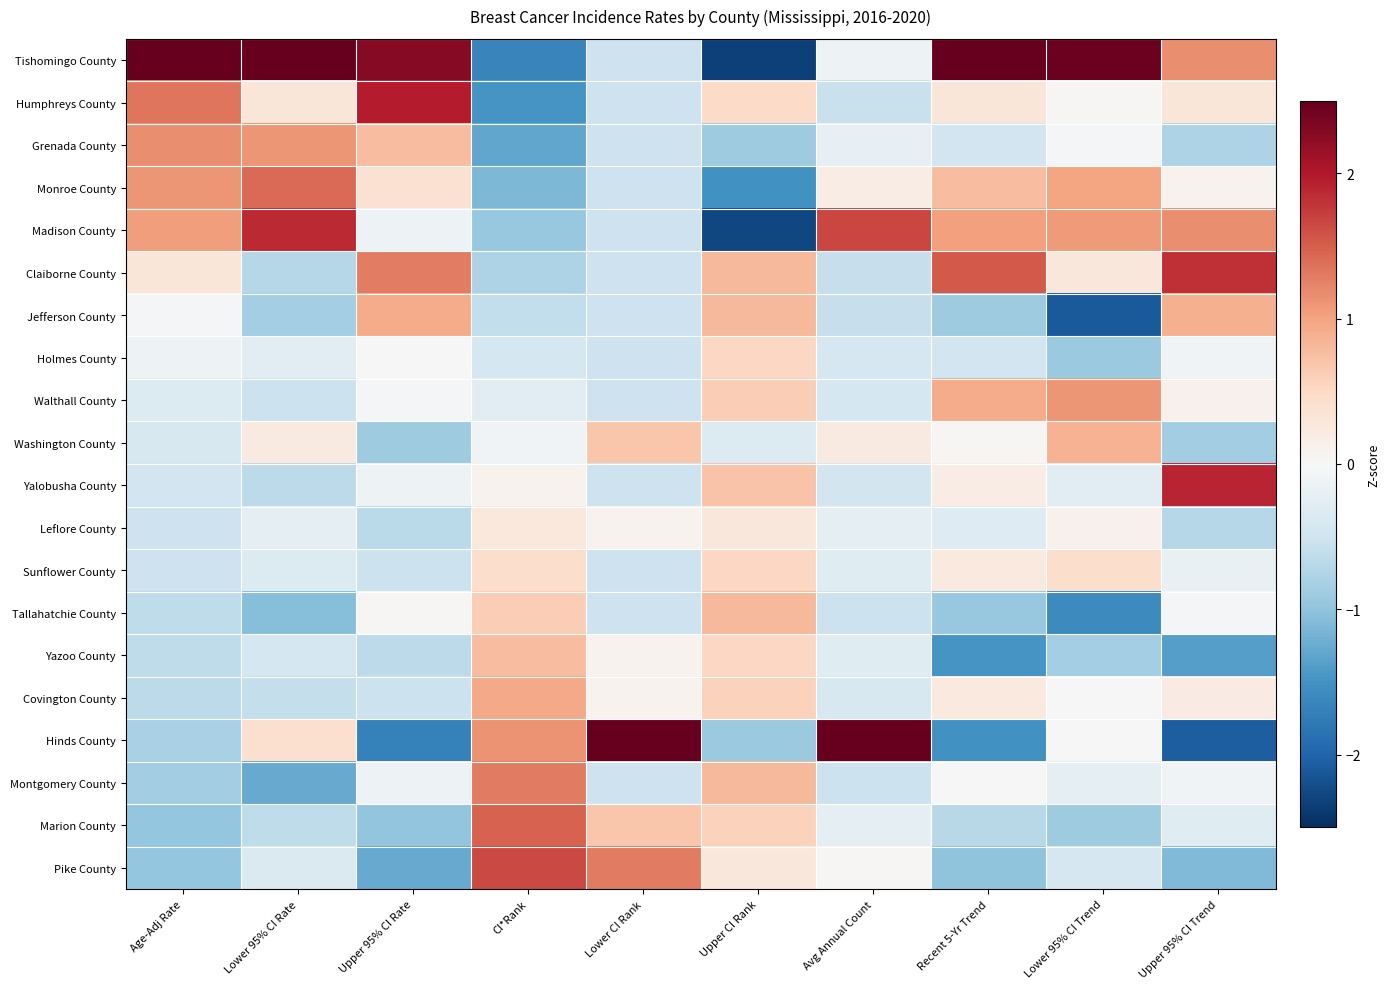

Rank the series at Lower CI Rank from highest to lowest value.

Hinds County, Pike County, Washington County, Marion County, Leflore County, Yazoo County, Covington County, Tishomingo County, Humphreys County, Grenada County, Monroe County, Madison County, Claiborne County, Jefferson County, Holmes County, Walthall County, Yalobusha County, Sunflower County, Tallahatchie County, Montgomery County